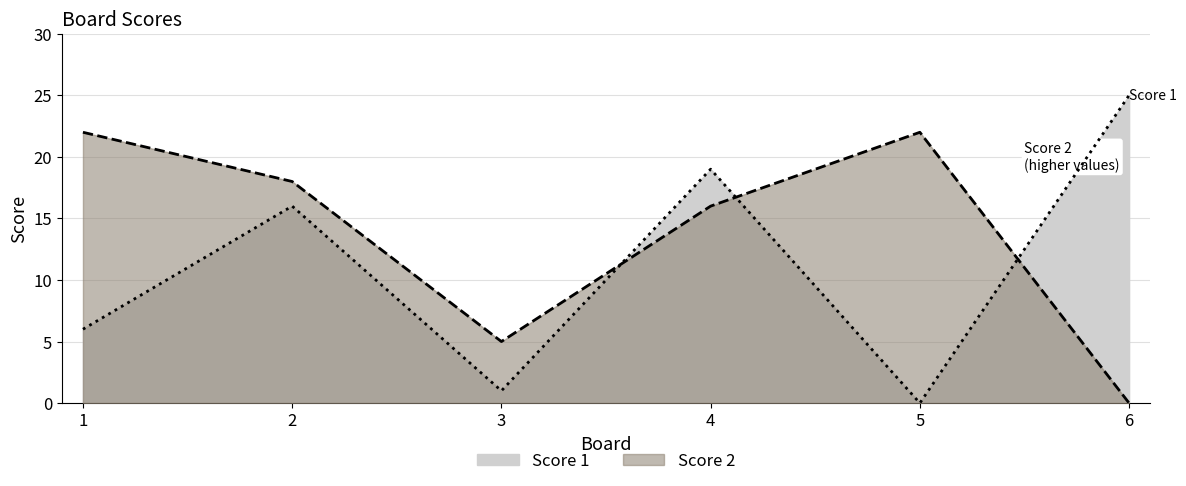

The value of Score 1 at 3 is 1. True or false?

True